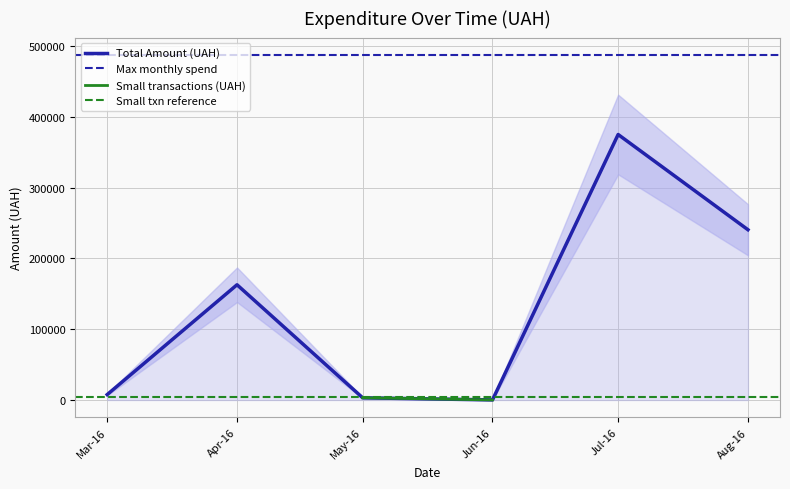

What is the highest value of the Total Amount (UAH) series?

375016.7